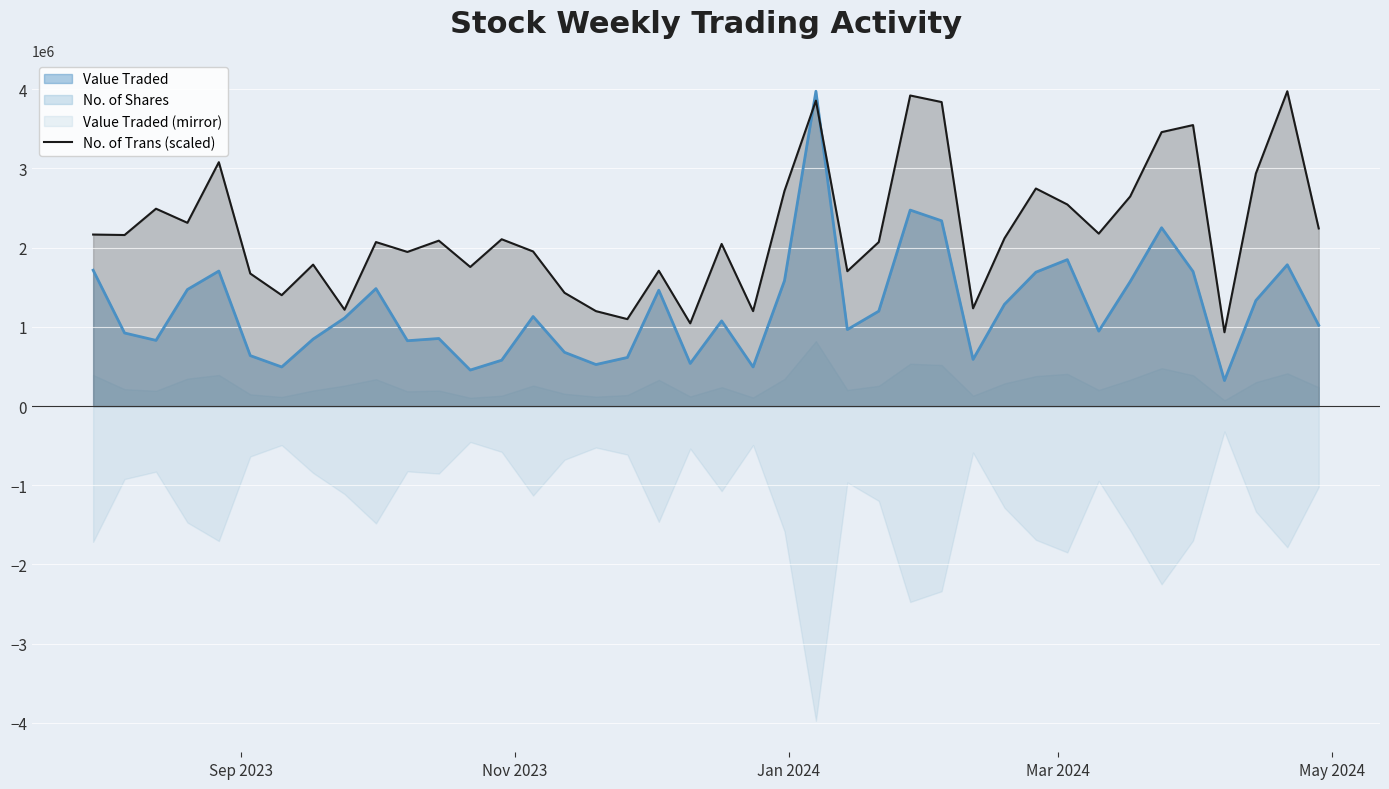

What is the maximum value for Value Traded?

3973296.0